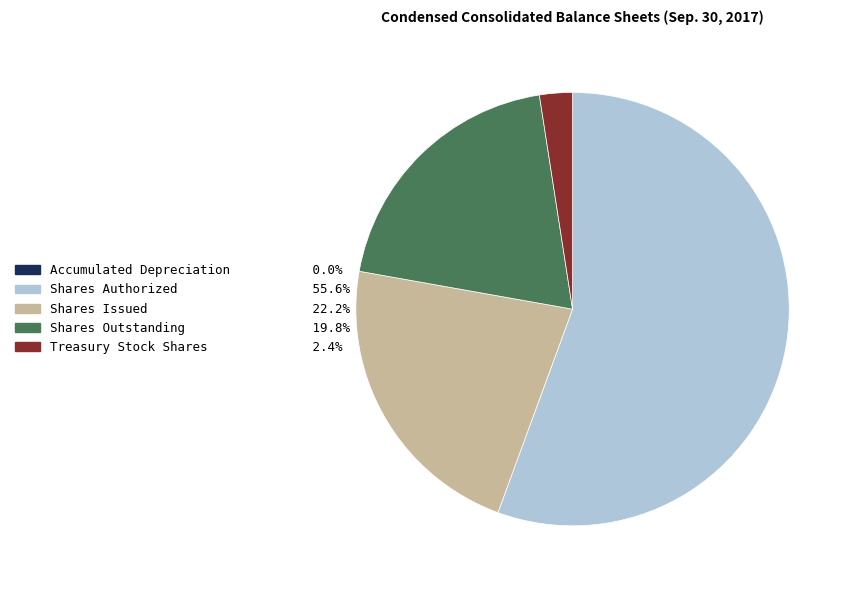

What is the majority slice?

Shares Authorized